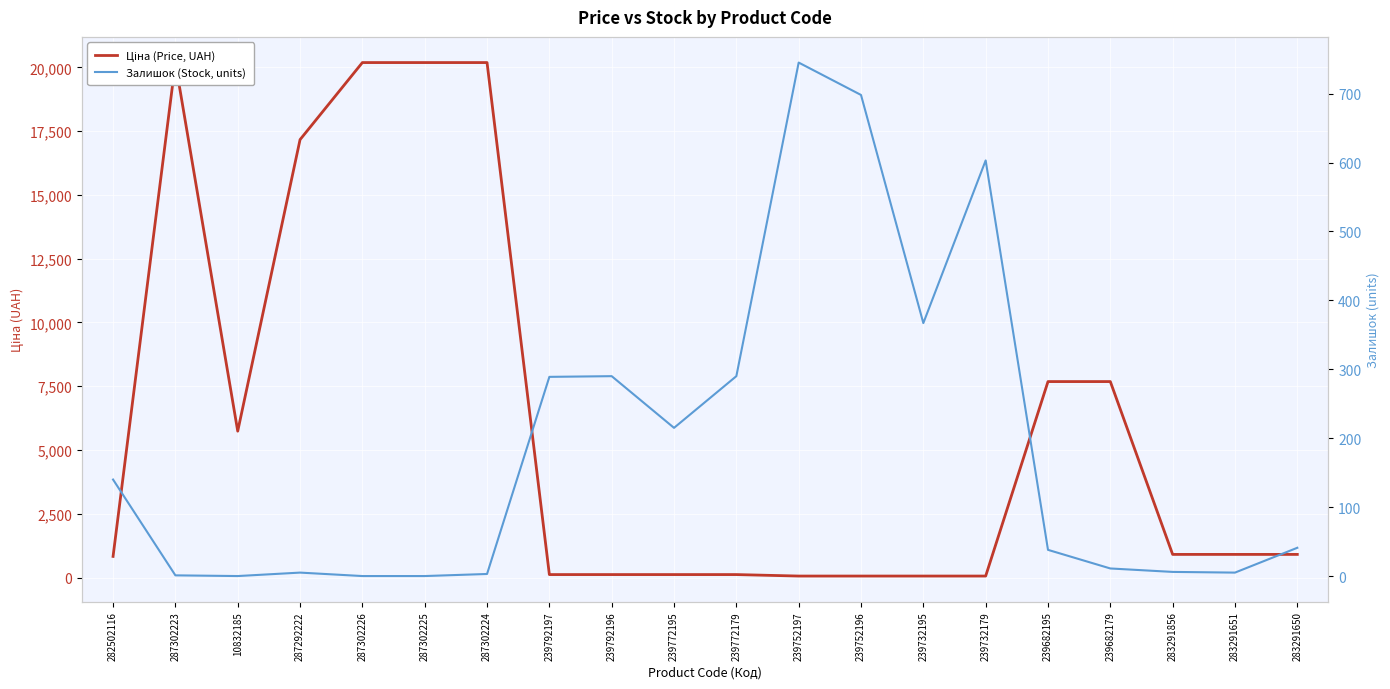

How many lines are shown in the chart?

2